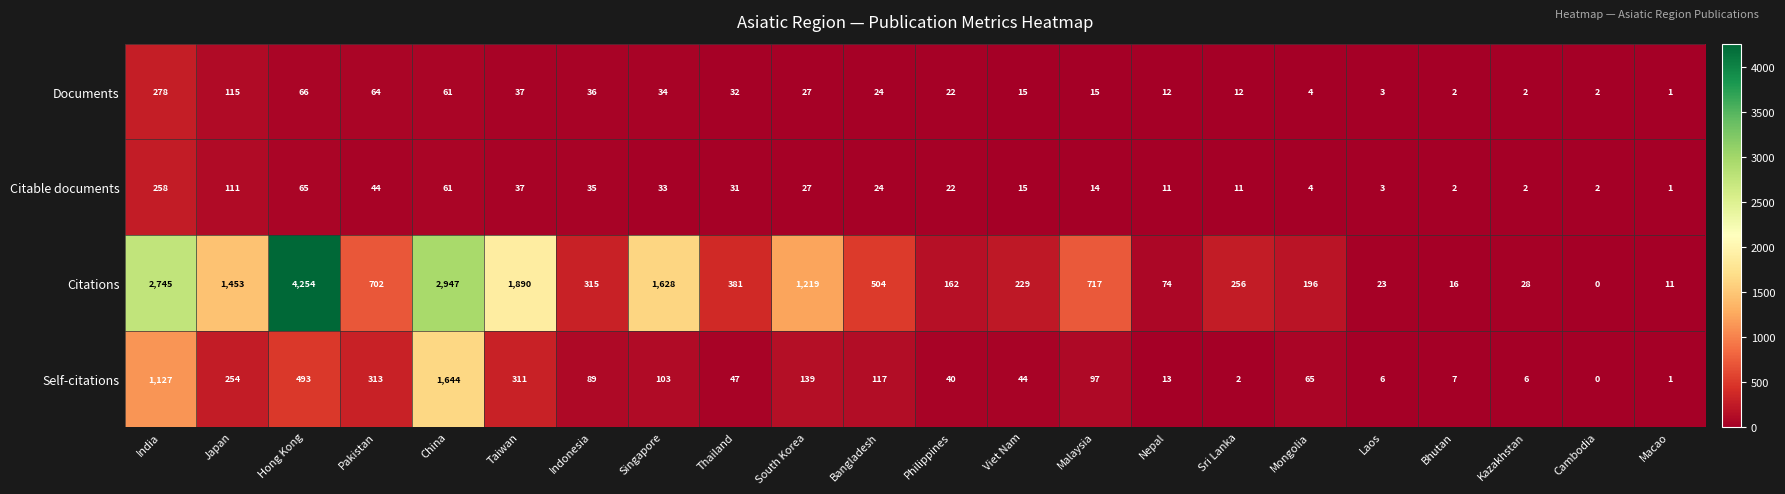

The Citations series shows 315 at Indonesia. True or false?

True